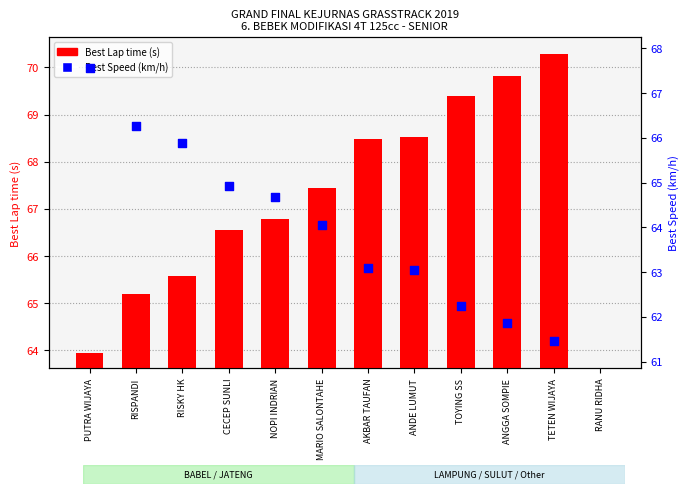

What are all the series names shown in the legend?

Best Lap time, Best Speed